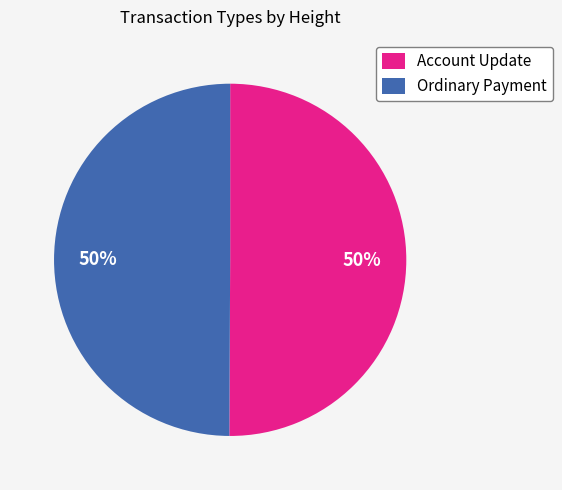

To the nearest percent, what percentage of the pie is Ordinary Payment?

50%